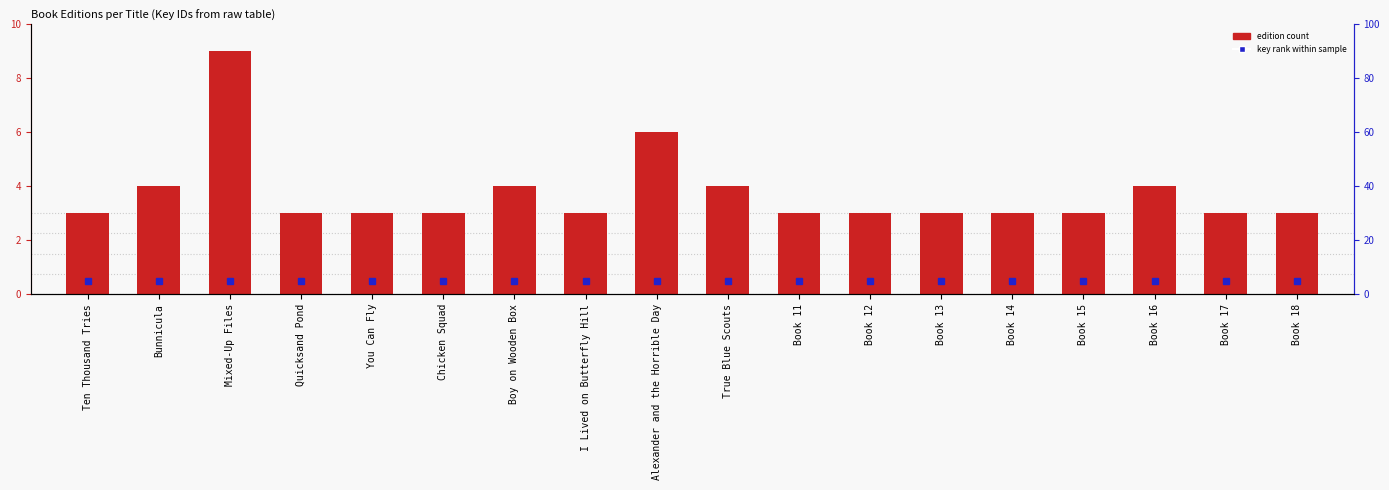

At which category does the chart reach its peak across all series?

Mixed-Up Files